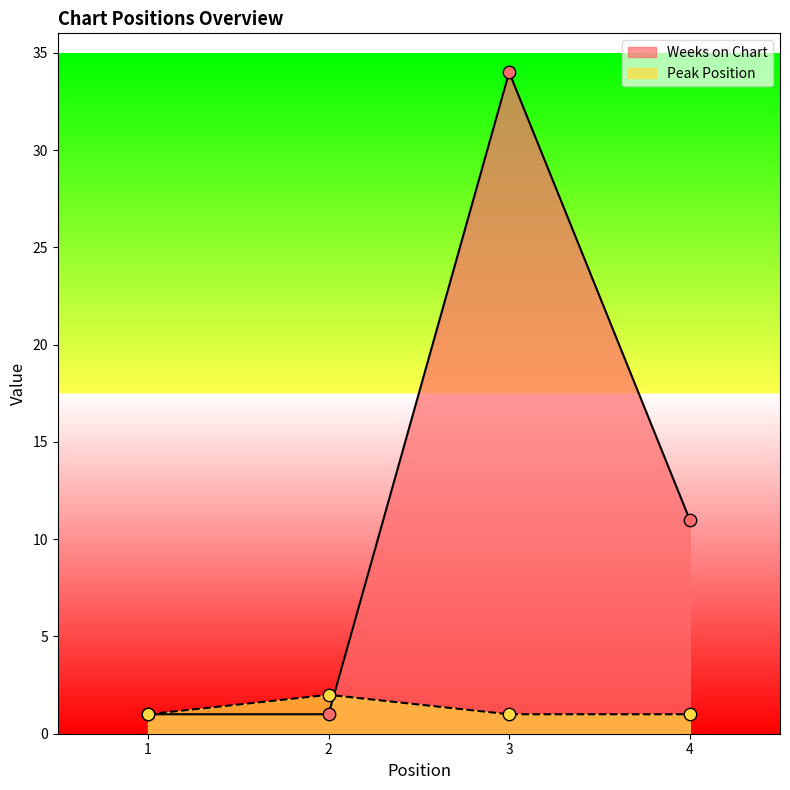

At which category is the sum across all series the highest?

3